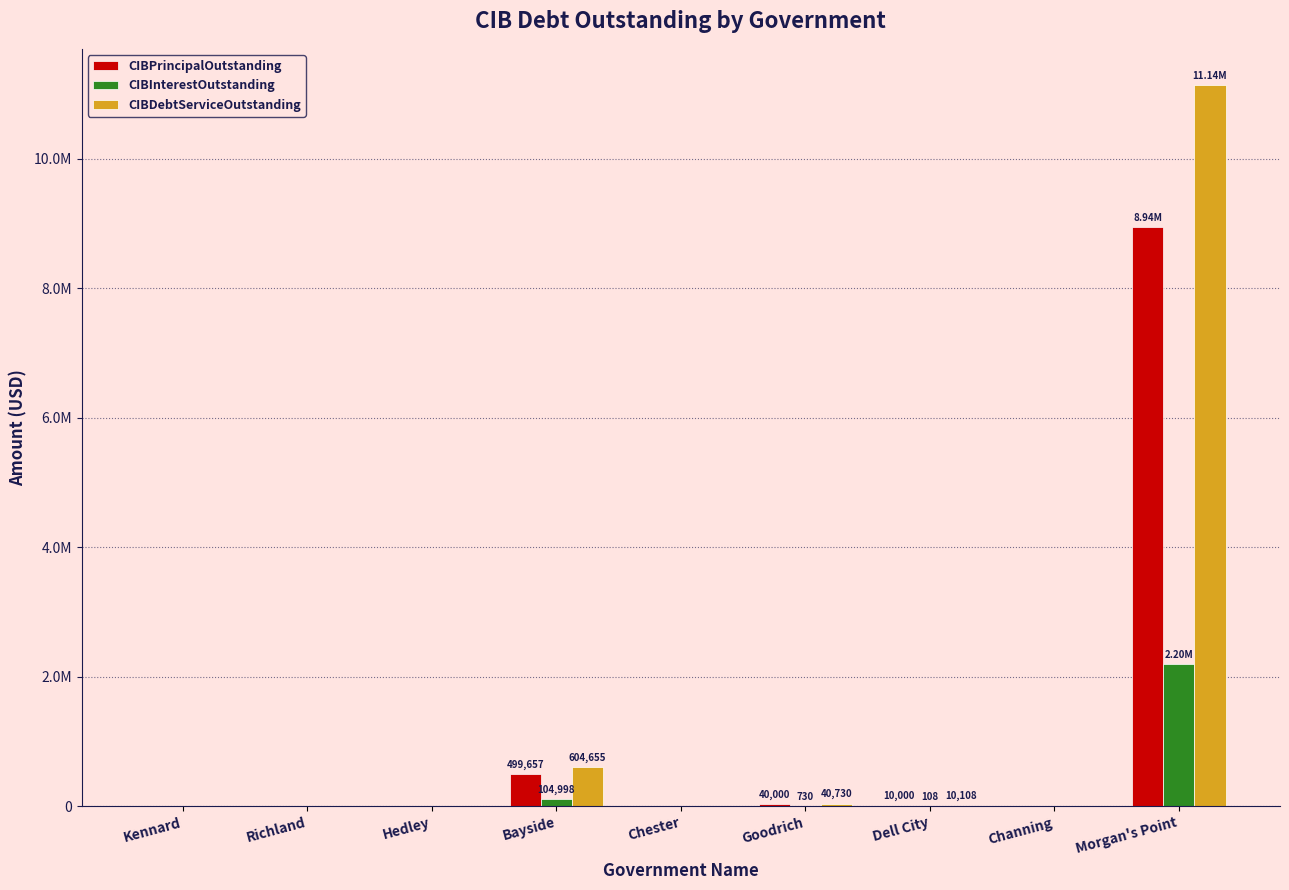

Are the bars horizontal?

No